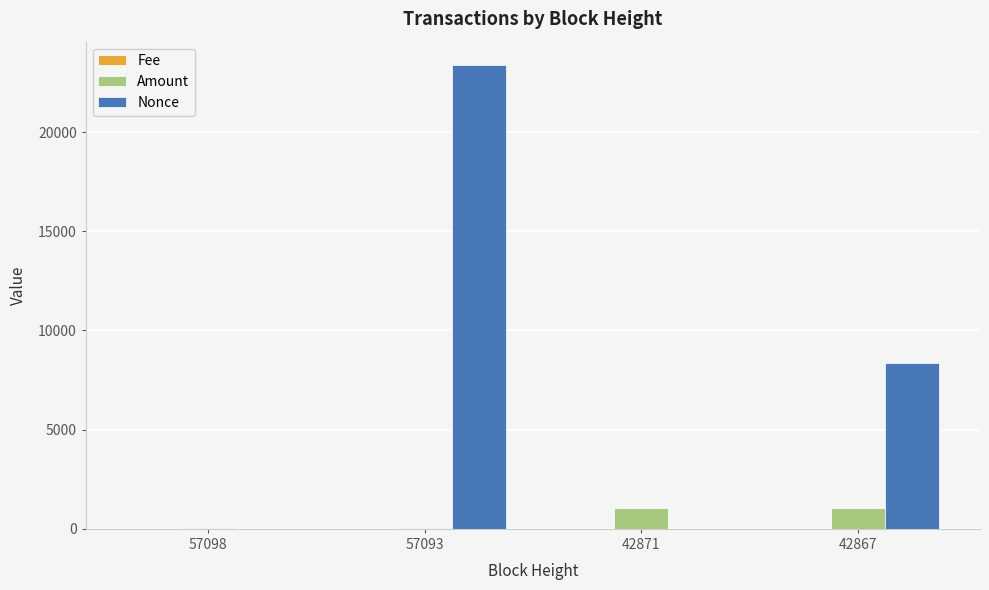

Is the value of Amount at 42867 greater than the value of Nonce at 42867?

No